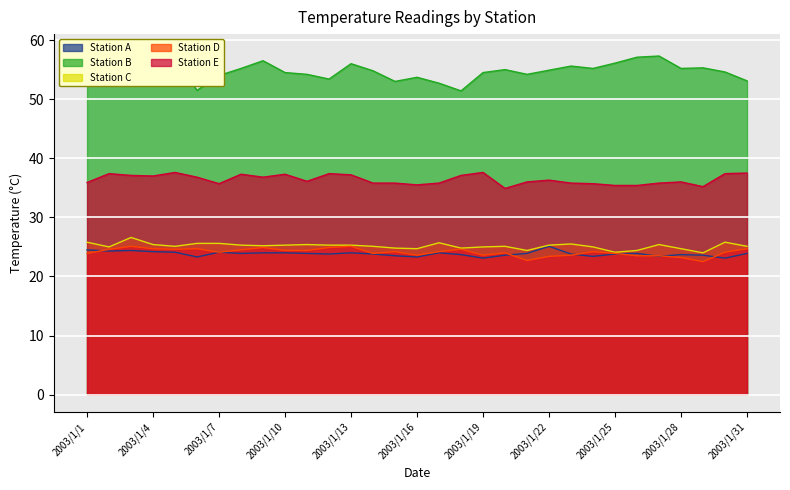

Rank the series at 2003/1/21 from lowest to highest value.

Station D, Station A, Station C, Station E, Station B